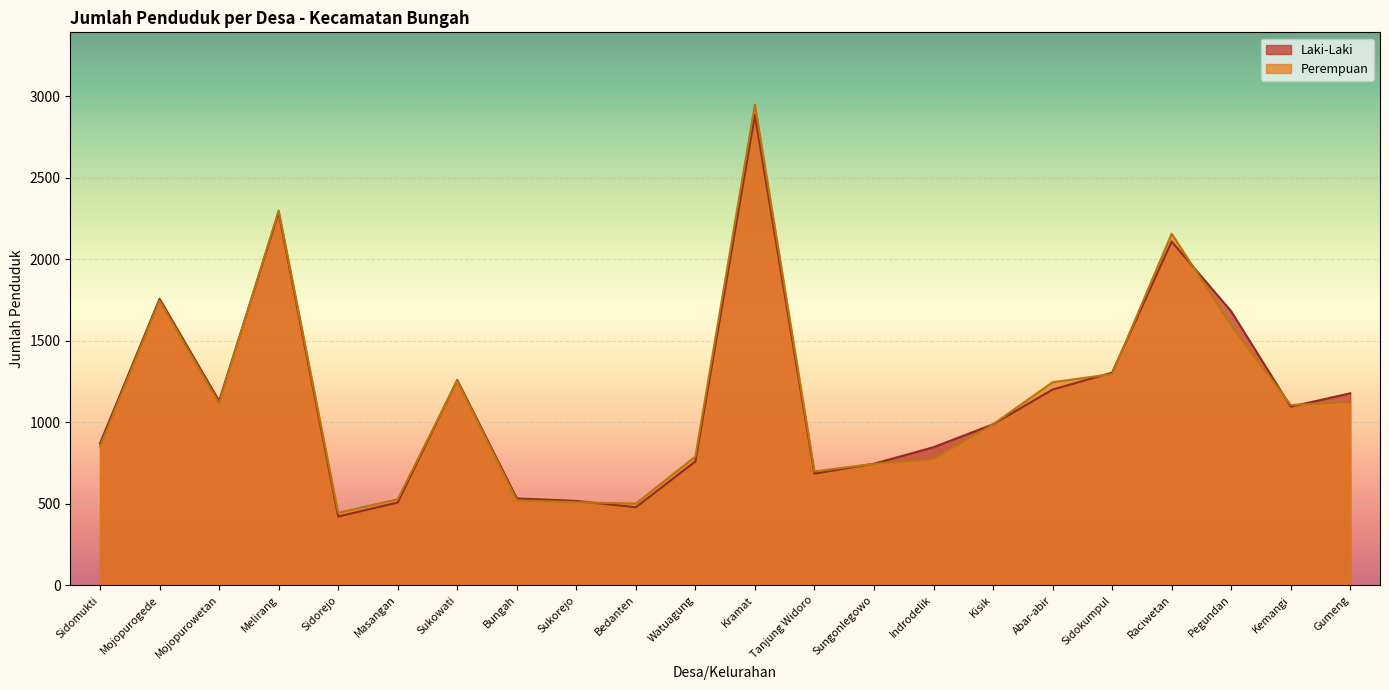

Which series has the widest spread of values?

Perempuan